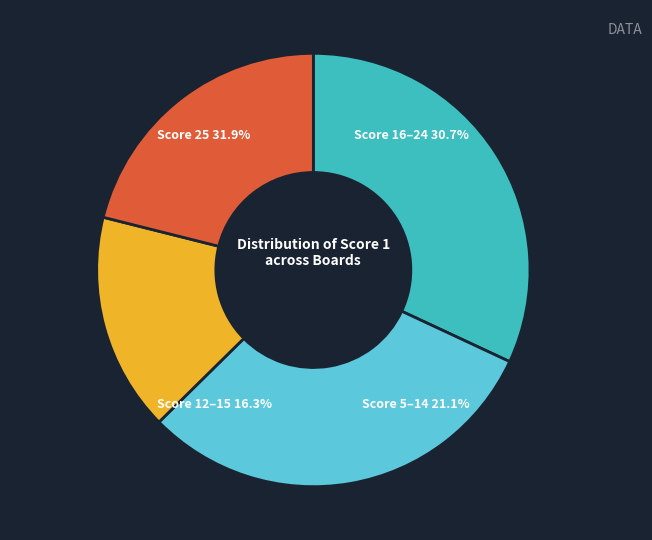

Is there a majority slice in this chart?

No